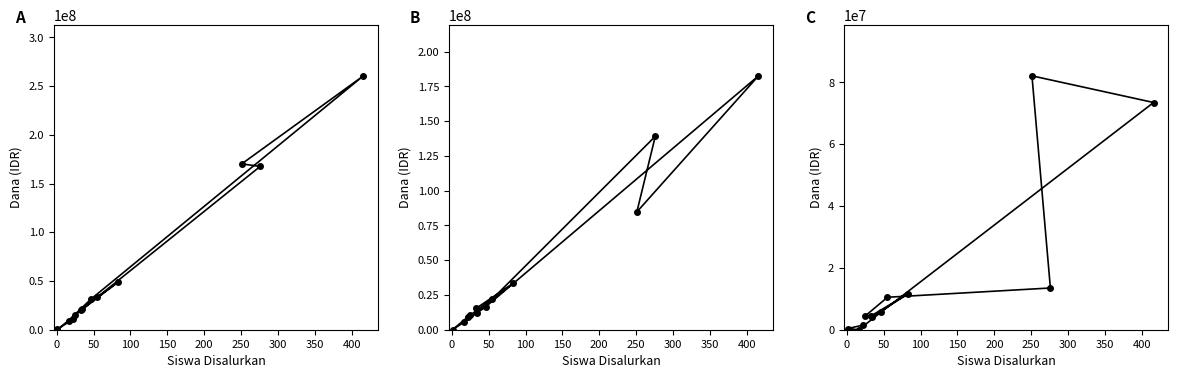

What position from the right is 0?

11